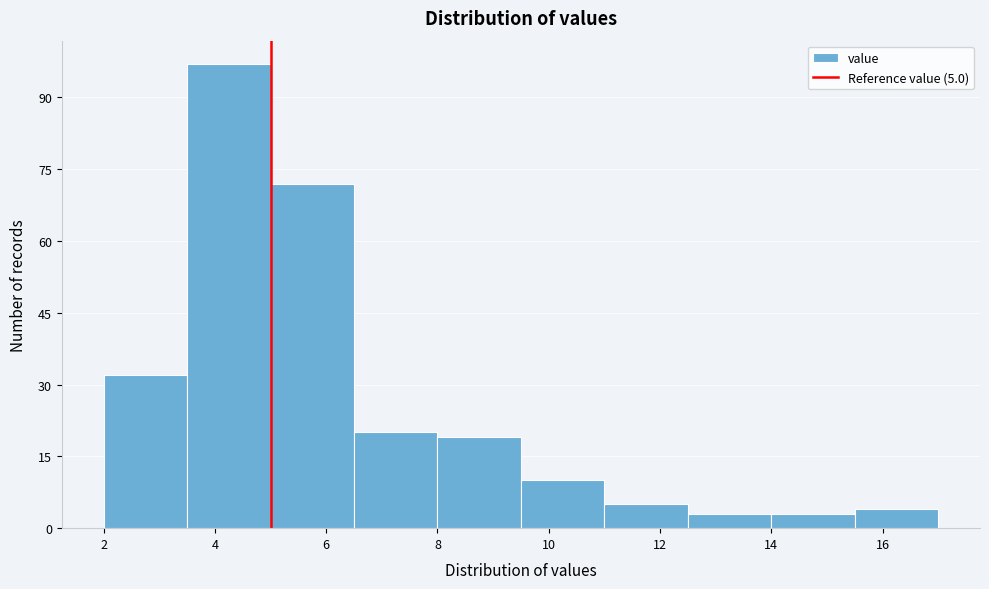

Which range on the x-axis has the tallest bar?

3.5 to 5.0